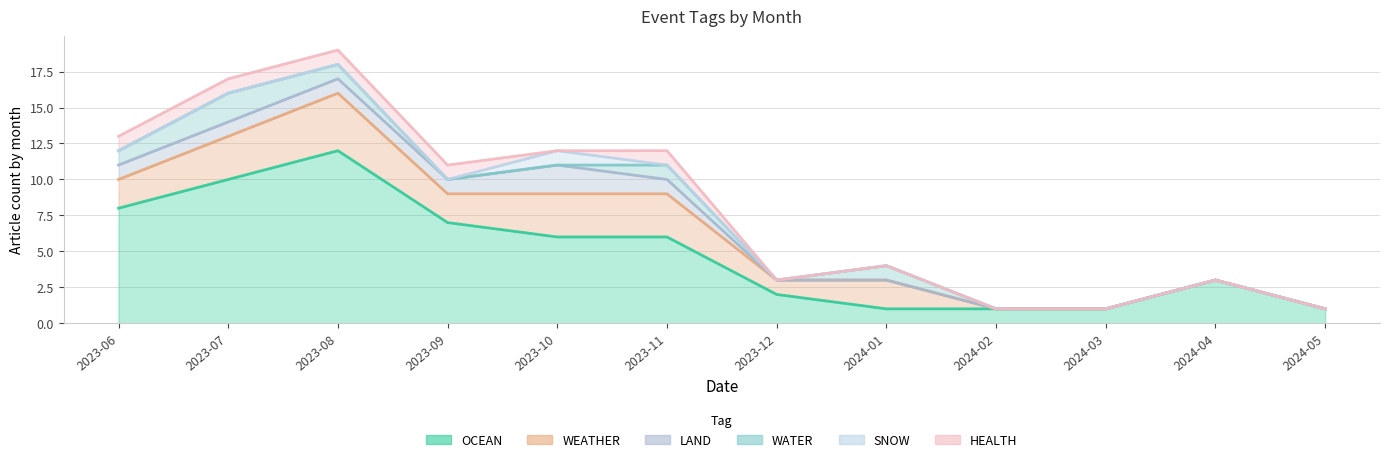

True or false: LAND has more than 0 interior local peaks.

True